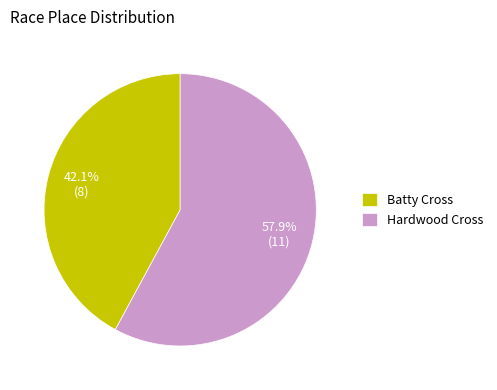

What percentage is the Hardwood Cross slice, to the nearest percent?

58%